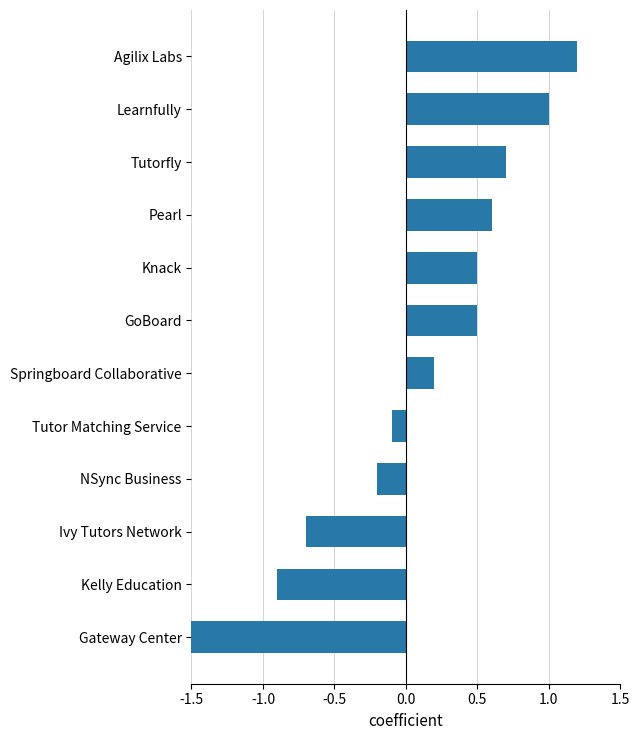

How many categories are shown in the chart?

12